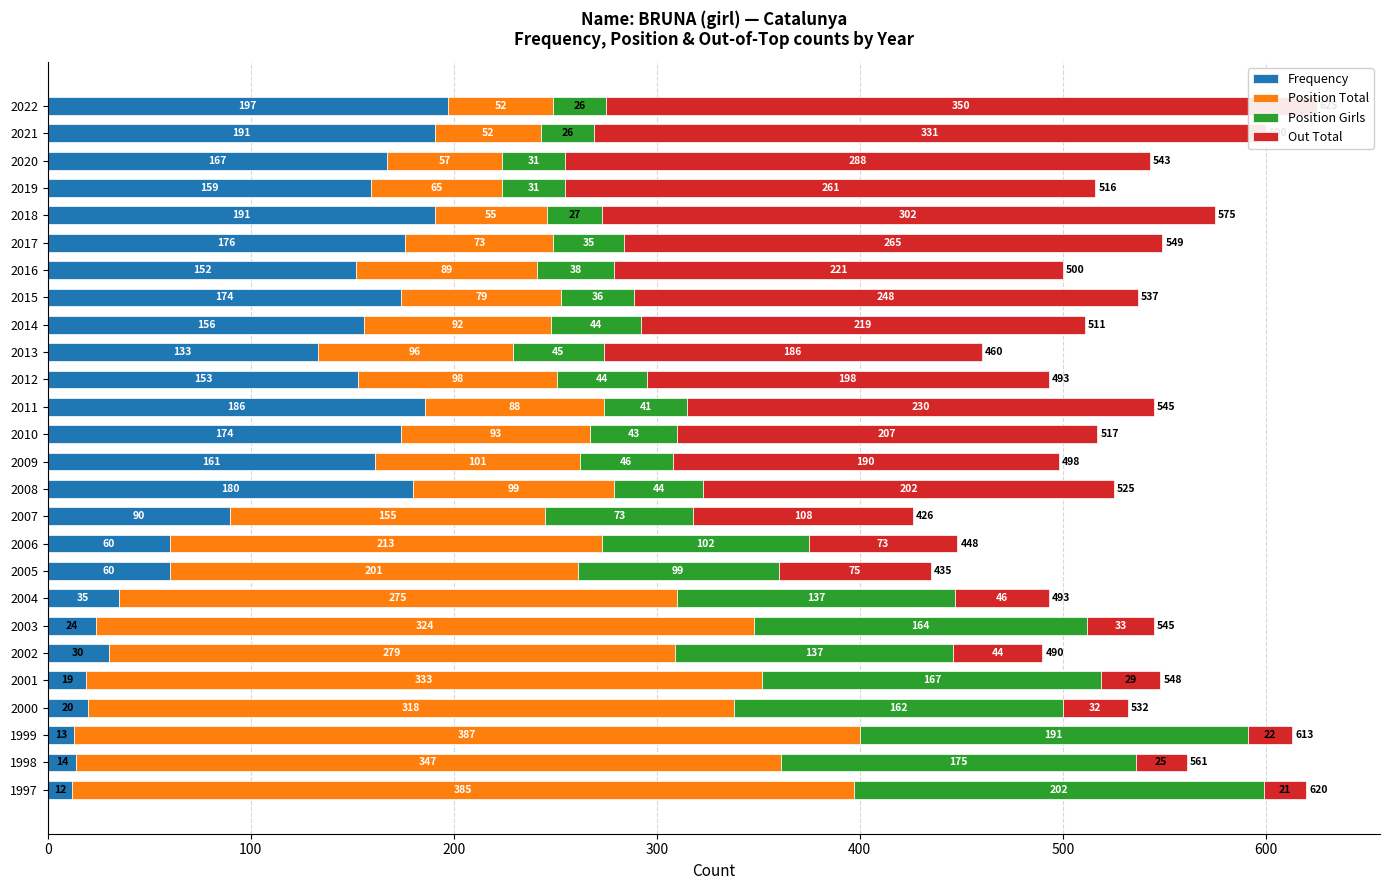

How many values in the Out Total series exceed 198?

12